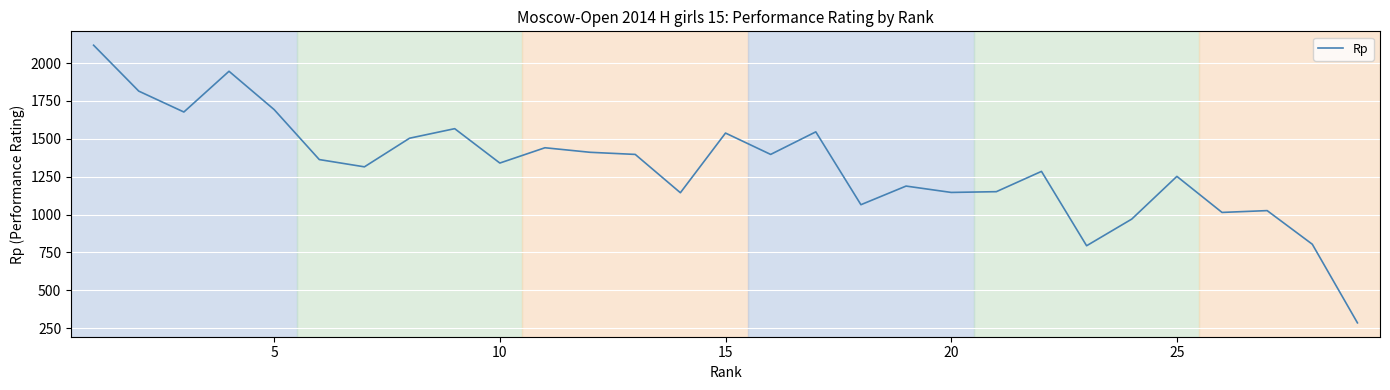

True or false: the data has more than 1 interior local peaks.

True